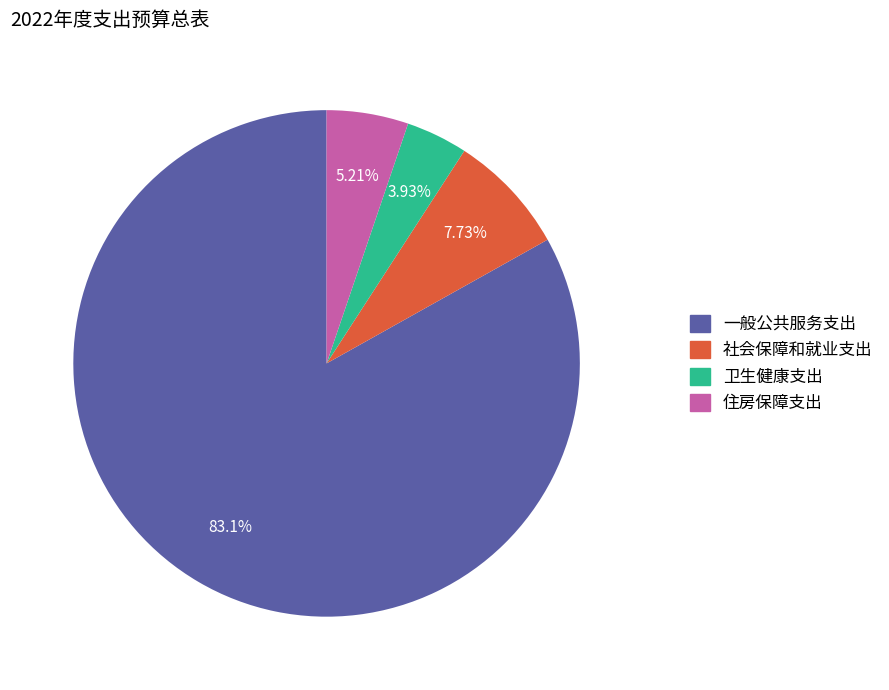

What percentage is the 一般公共服务支出 slice, to the nearest percent?

83%